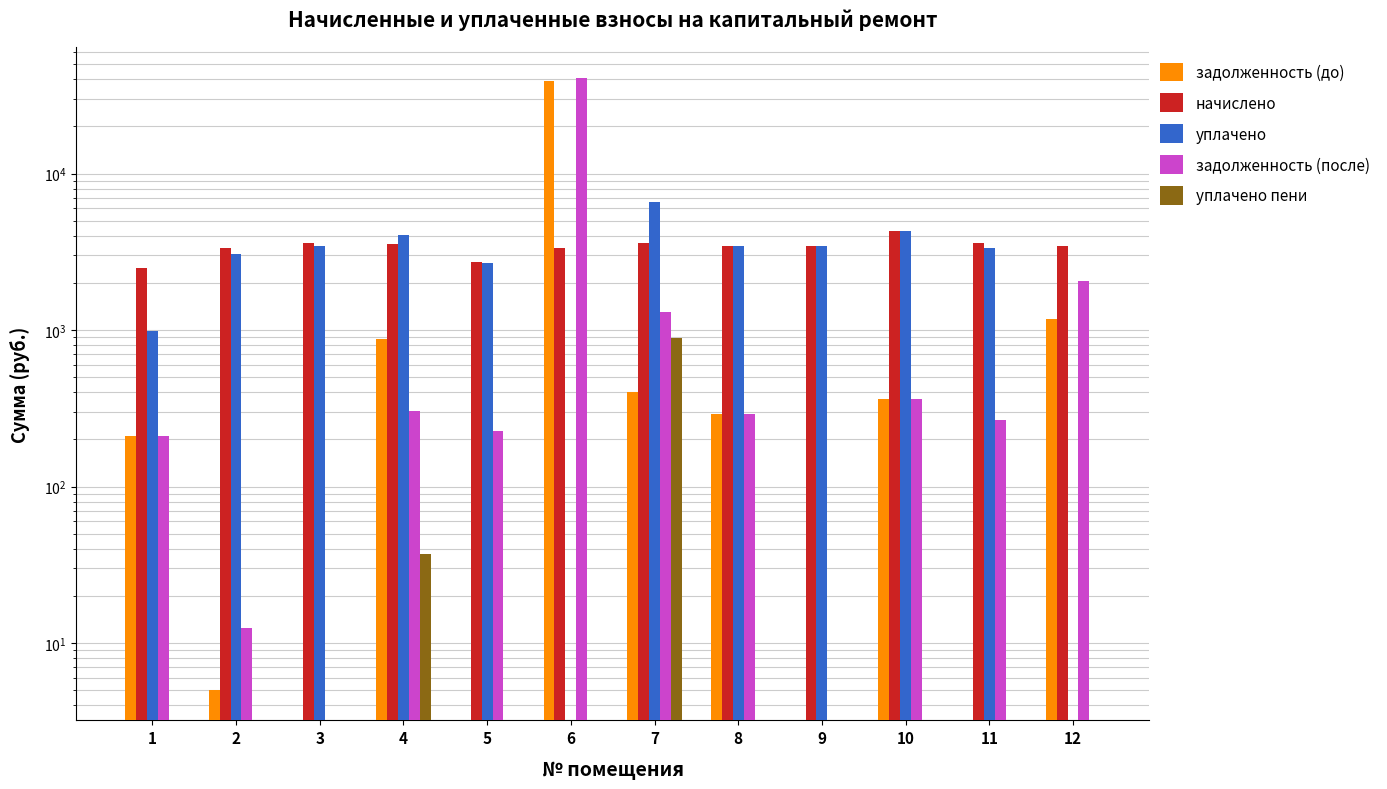

What are all the series names shown in the legend?

задолженность (до), начислено, уплачено, задолженность (после), уплачено пени